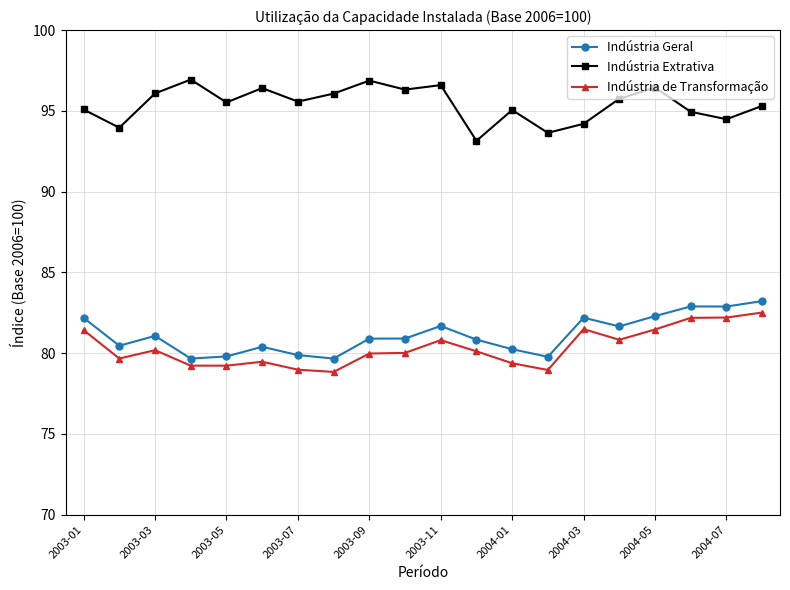

What is the smallest value displayed?

78.8